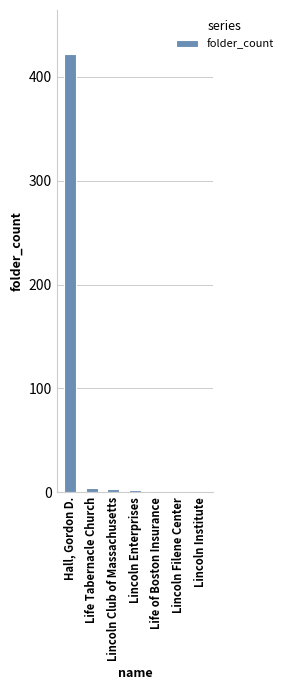

Is it true that the value at Hall, Gordon D. is 656?

False